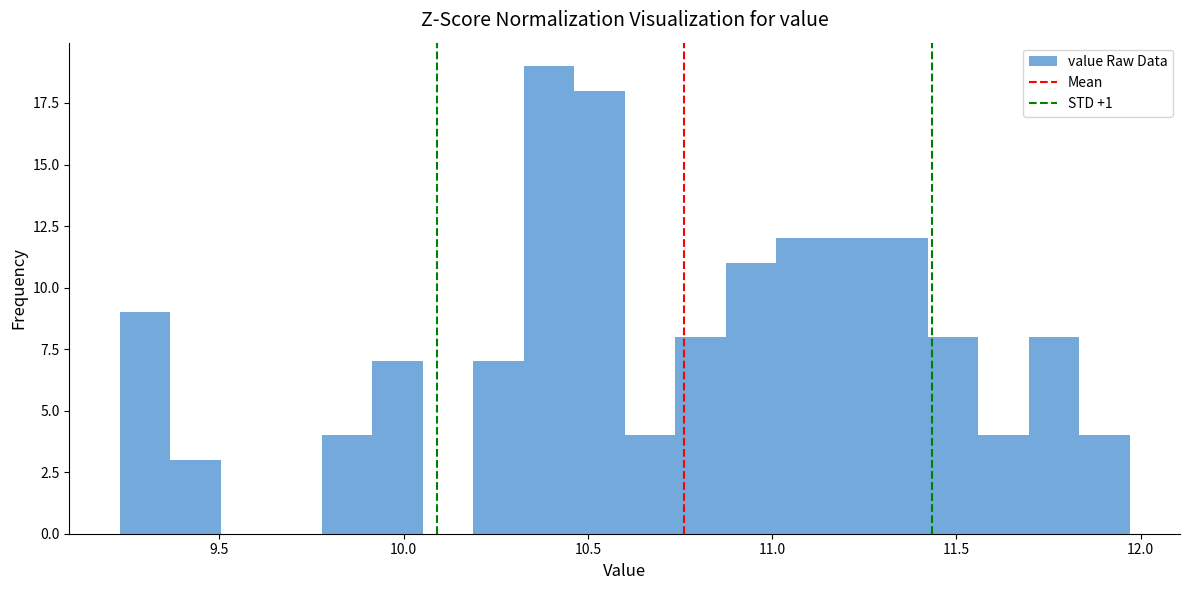

Around what value on the x-axis is the tallest bar? Give the approximate position of its centre, as read against the axis.

10.40